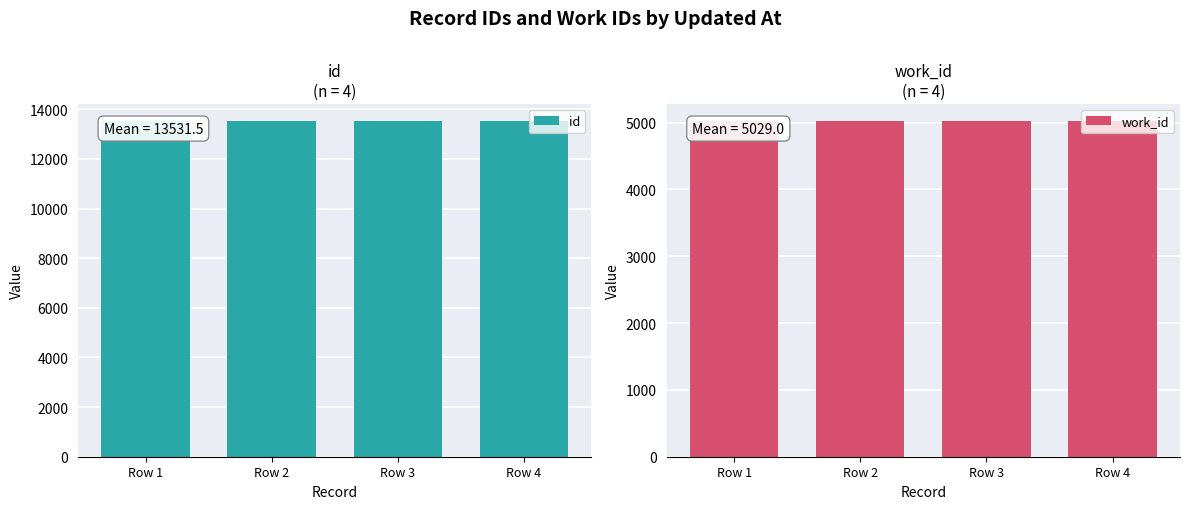

Is the value of work_id at Row 4 greater than the value of id at Row 1?

No